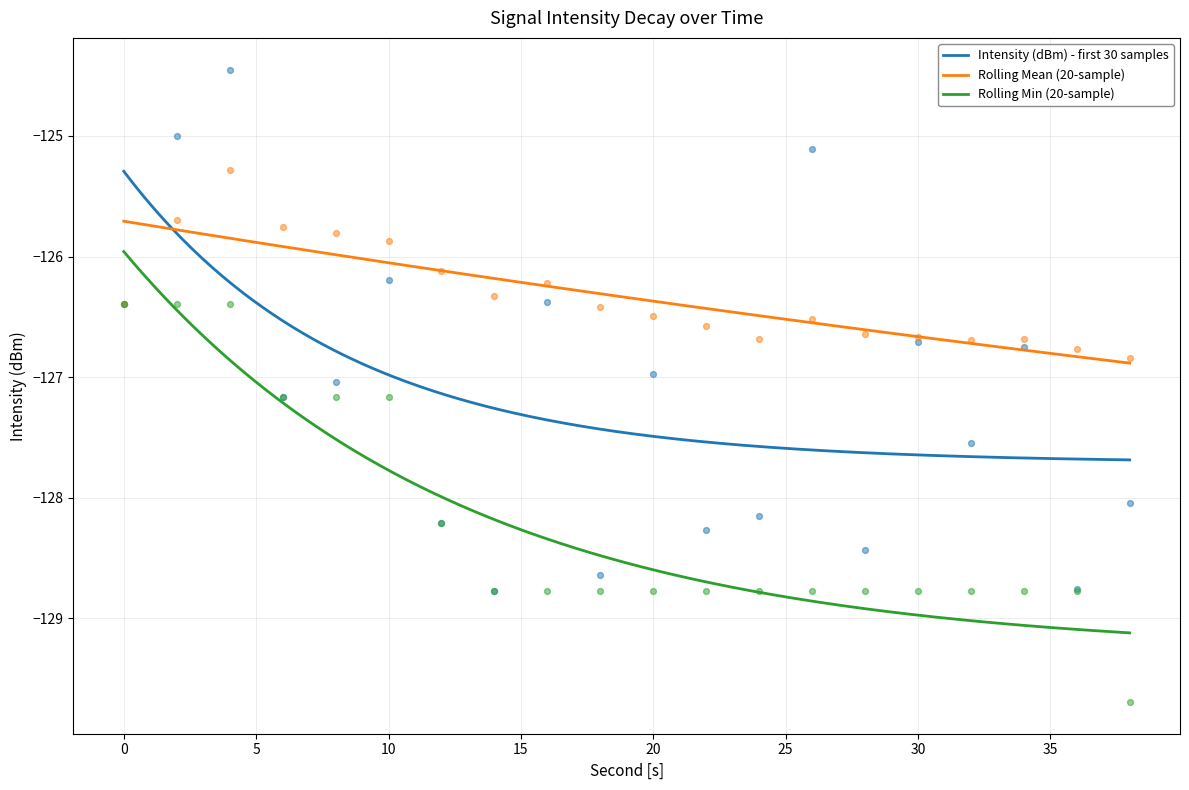

Which series has the largest total across all categories?

Rolling Mean (20-sample)